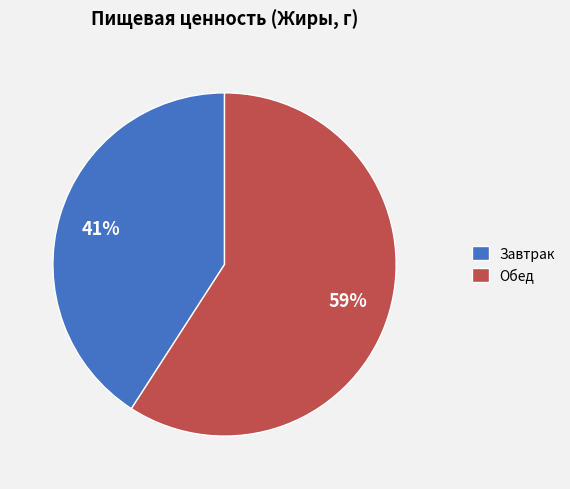

How many segments does this pie chart have?

2